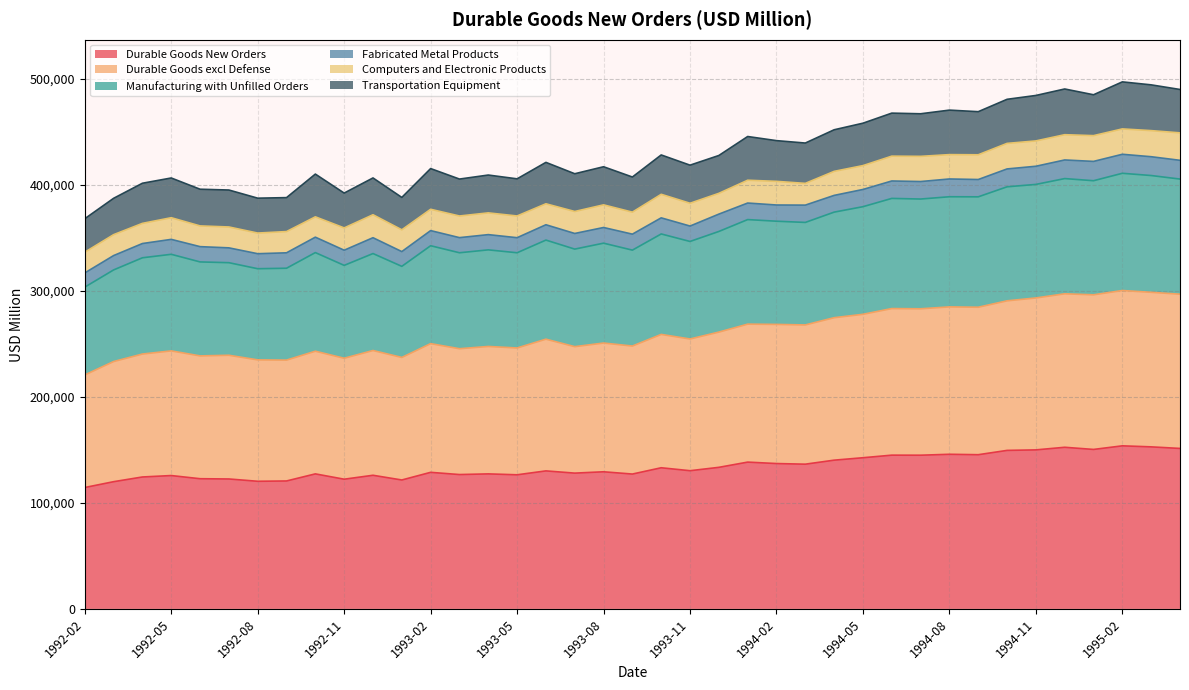

What is the lowest value of the Durable Goods New Orders series?

114535